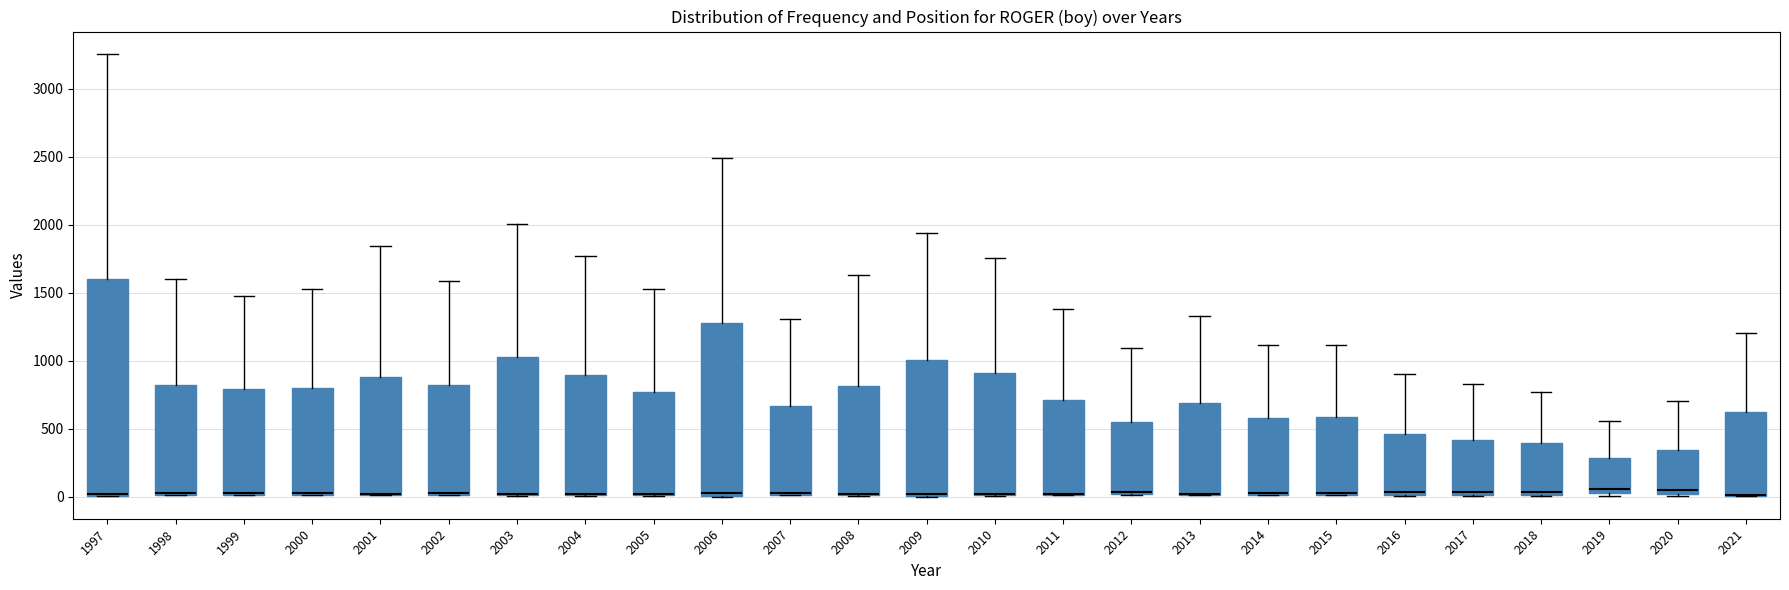

Which box is the tallest, from its lower edge to its upper edge?

1997